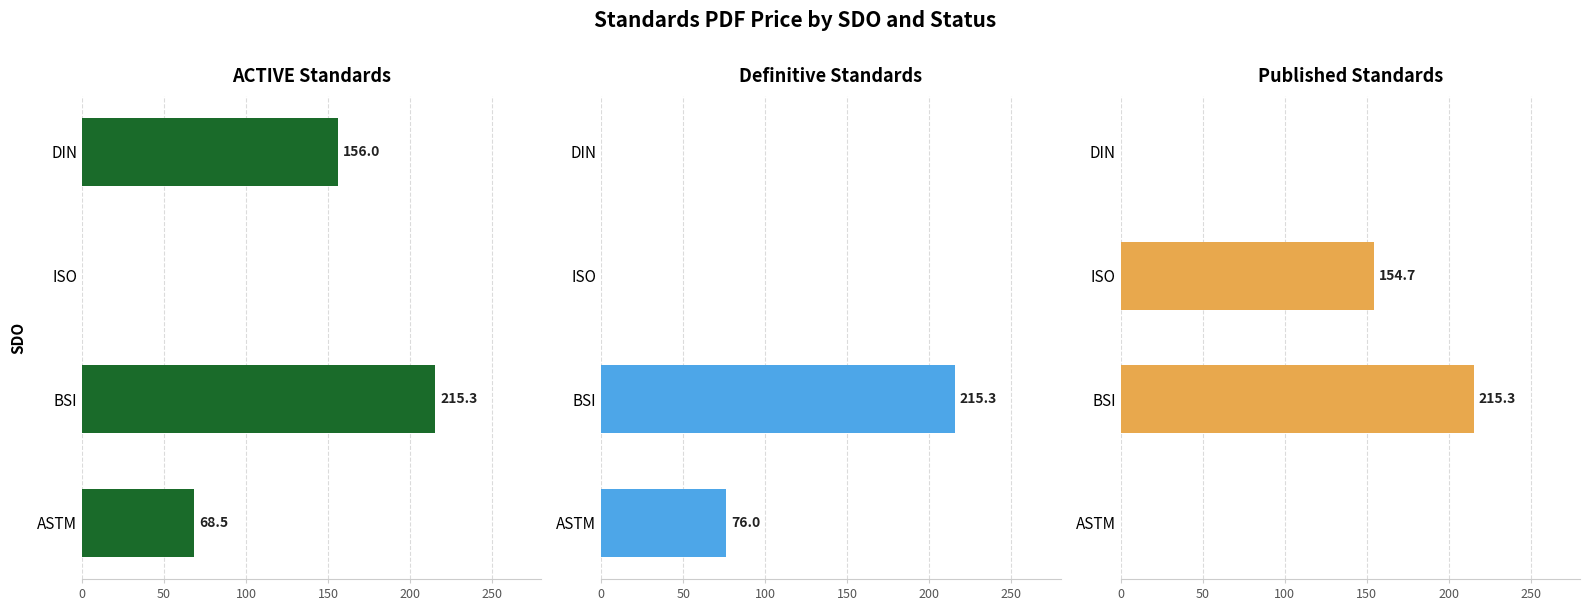

Is it true that Definitive Standards equals 134.5 at BSI?

False